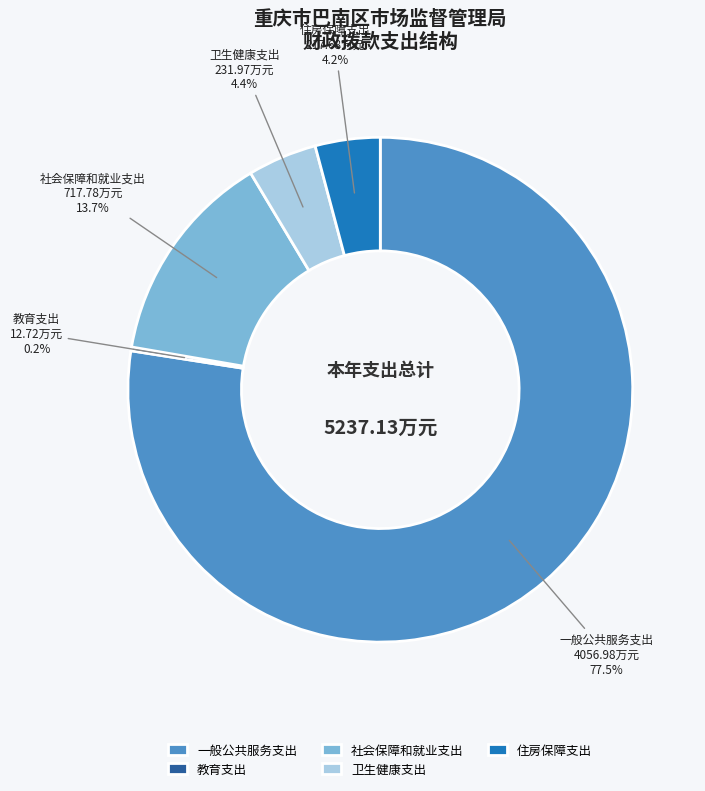

Which category has the biggest portion of the pie?

一般公共服务支出